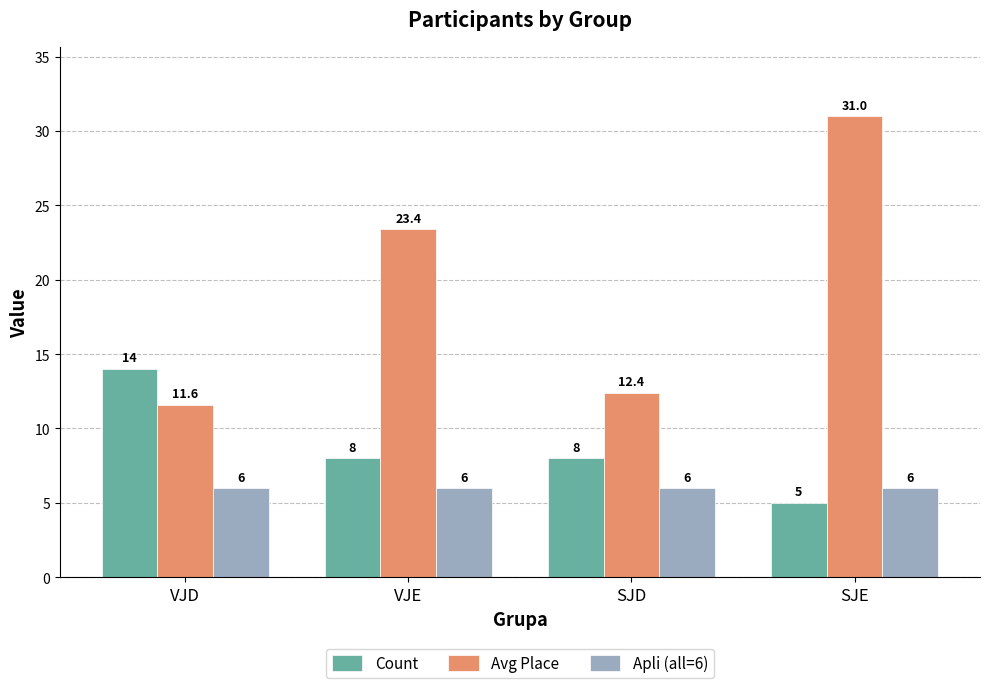

What is the spread (max minus min) of values at SJD?

6.4